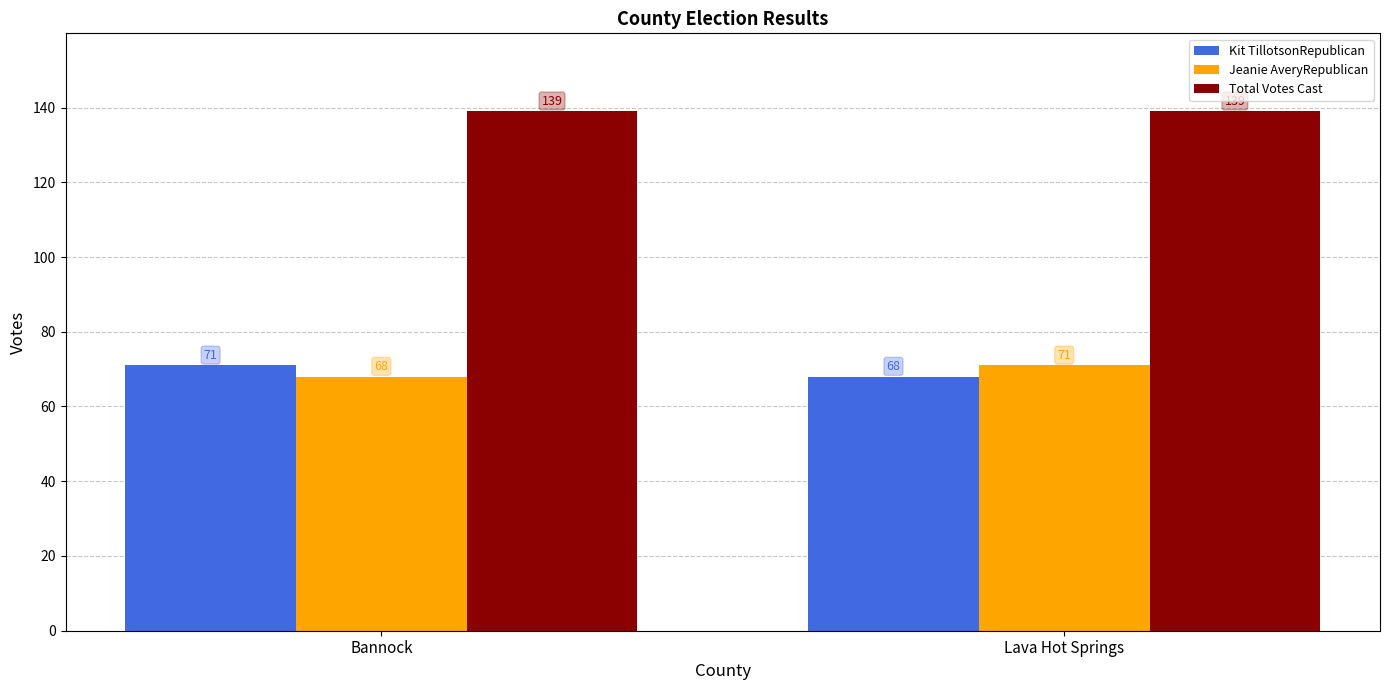

How many groups of bars are there?

2